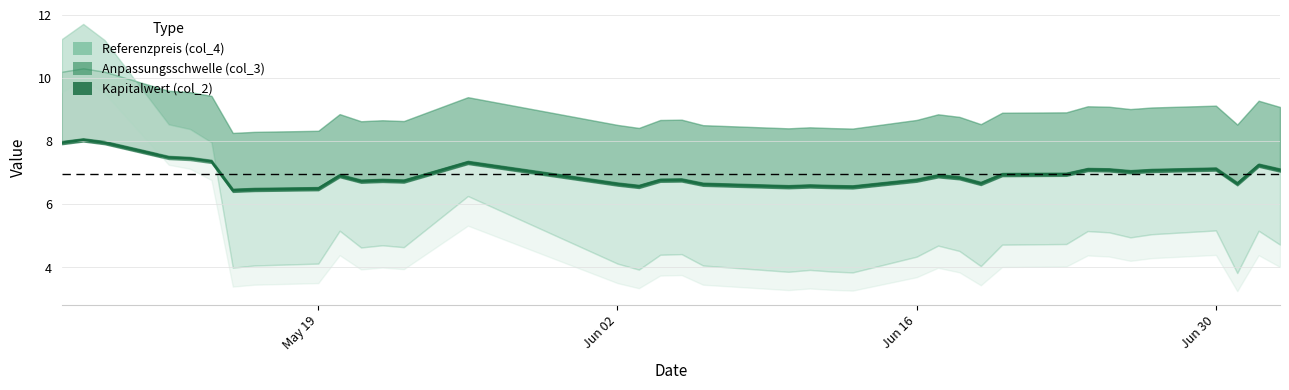

True or false: the data has more than 0 interior local peaks.

True